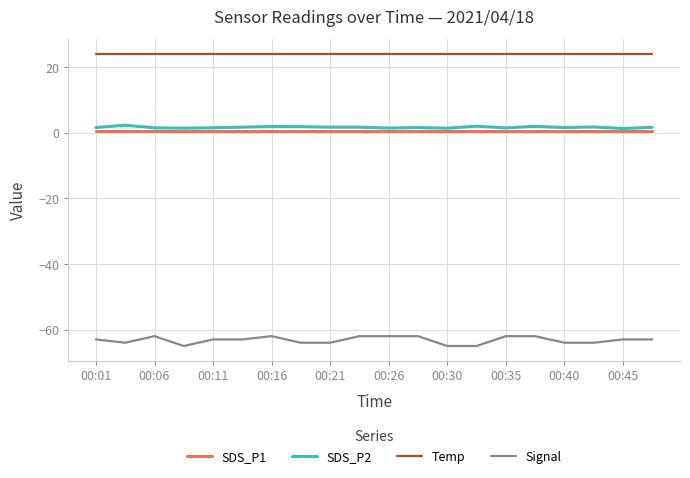

Which series has the largest total across all categories?

Temp